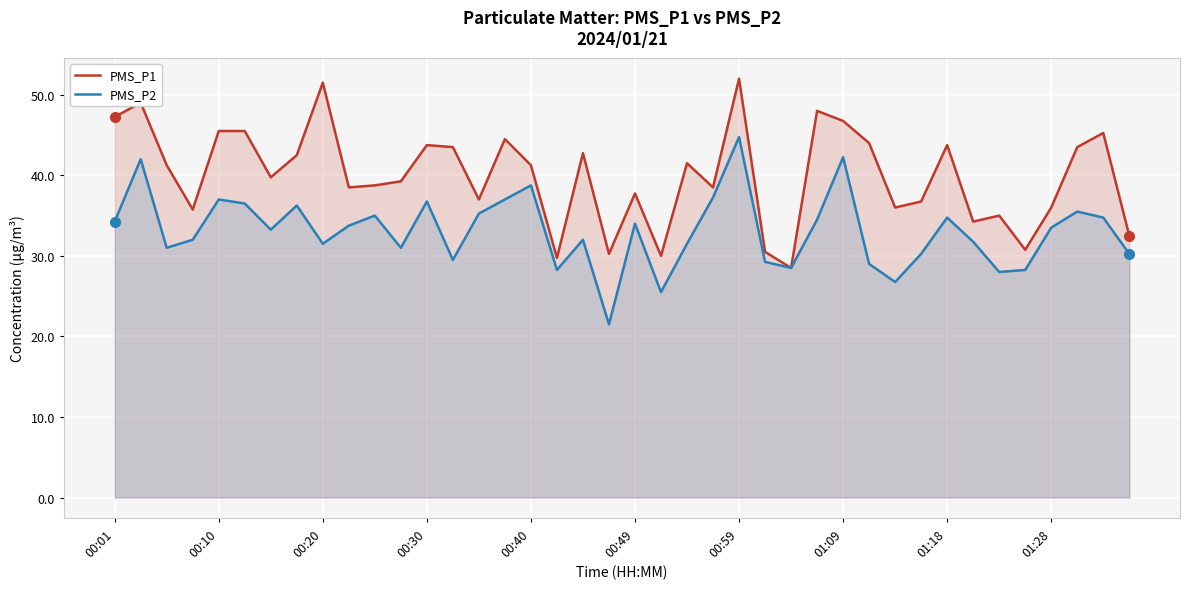

Where does the PMS_P1 series first go above 41?

00:01